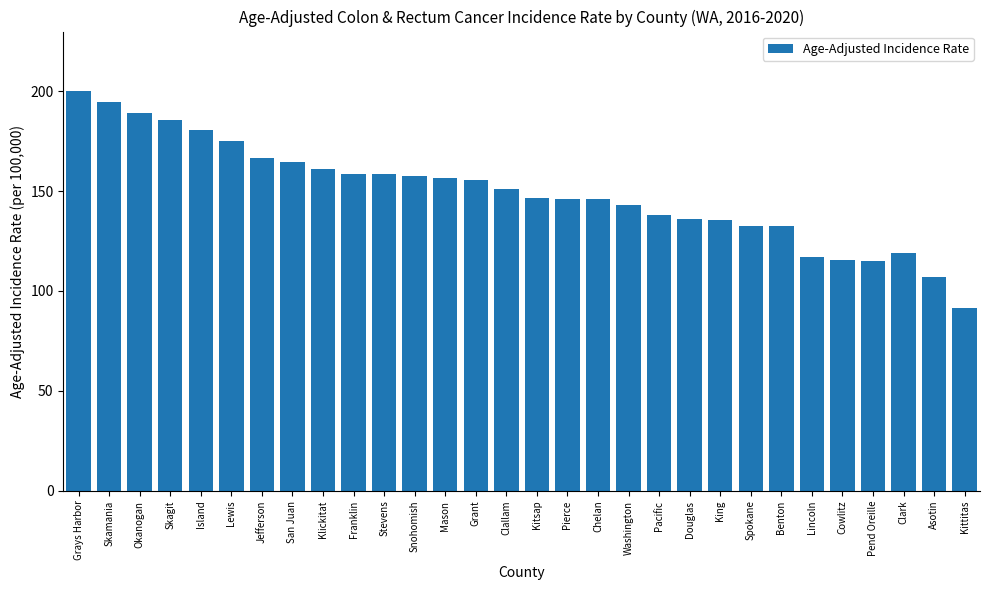

What is the sum of the values at Skagit and Asotin?

292.5